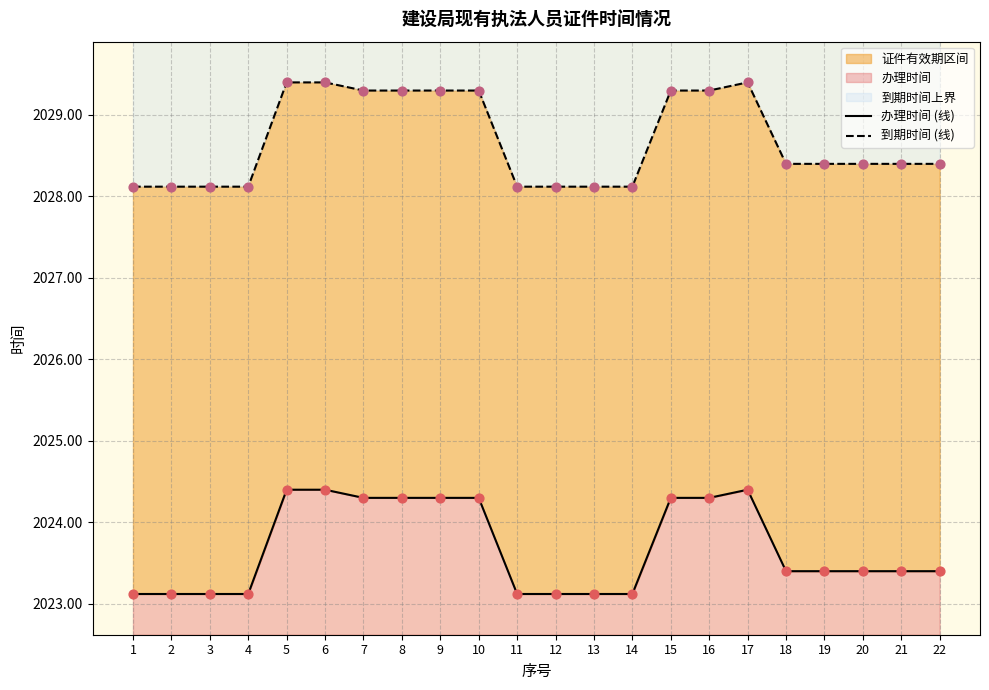

Is the value of 办理时间 (线) at 13 greater than the value of 到期时间 (线) at 12?

No